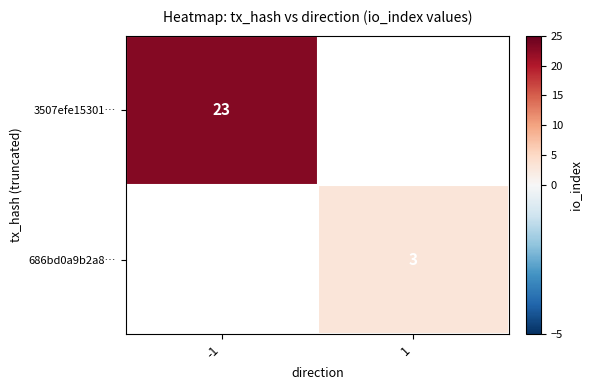

What is the greatest value displayed?

23